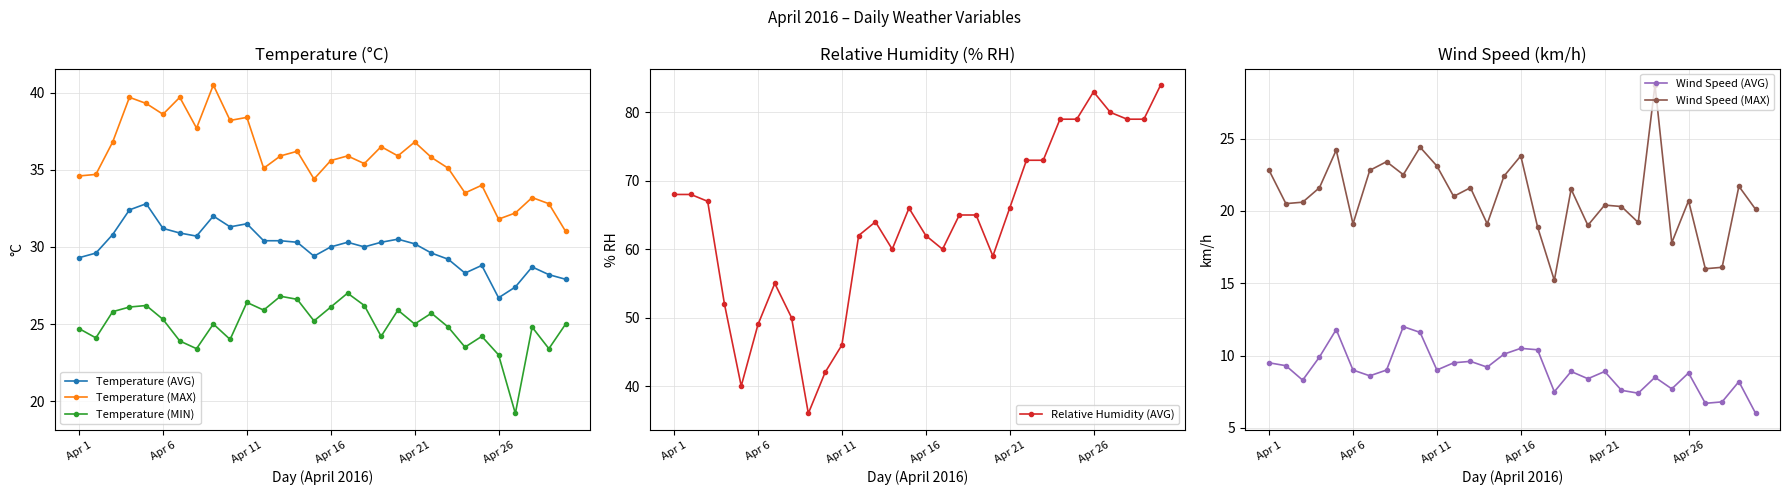

True or false: Temperature (MAX) has more than 0 interior local peaks.

True